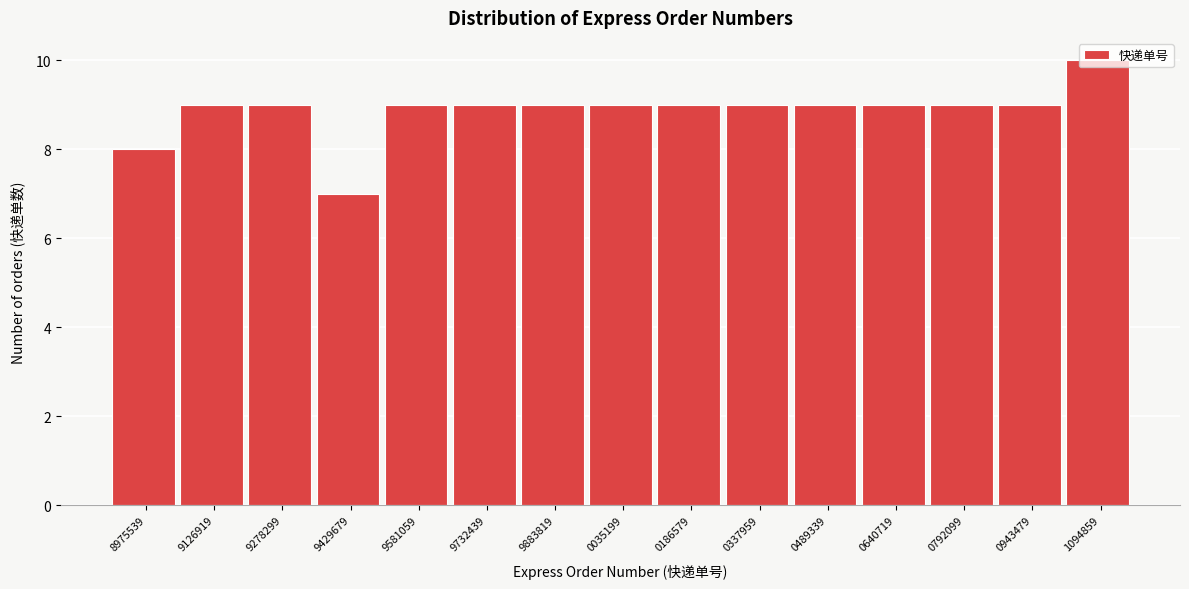

What is the maximum value shown in the chart?

10